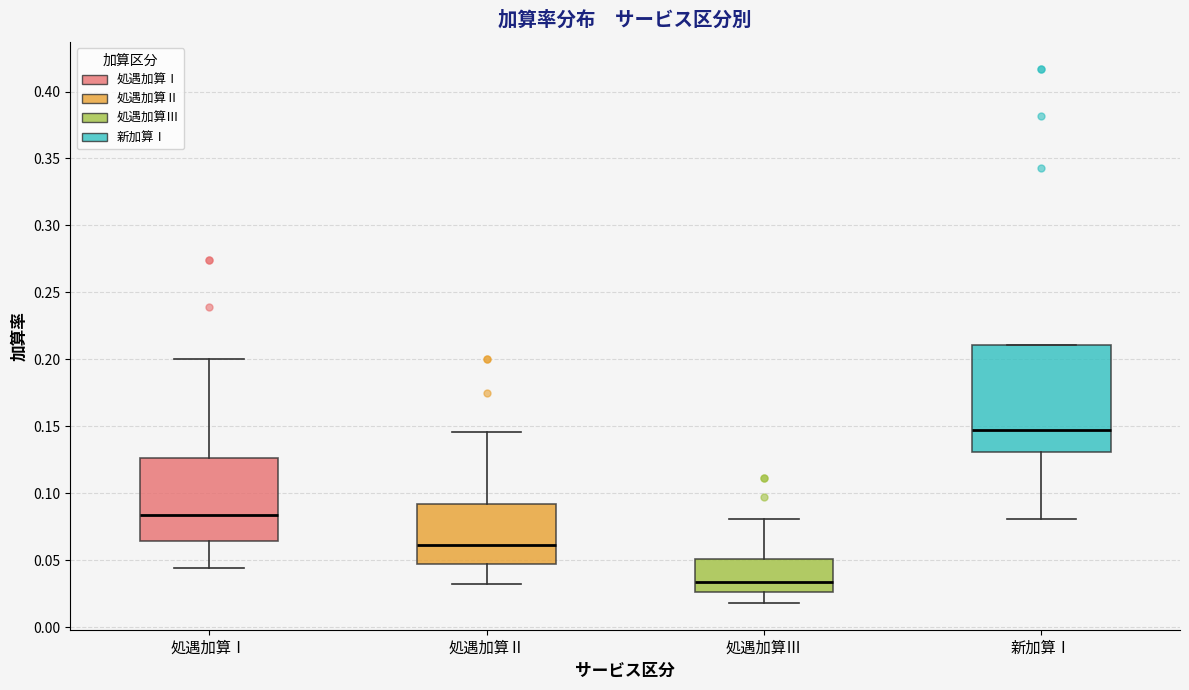

Reading left to right, transcribe this box plot: for each box, give where its median line is, the range the box spans, and where its two whiskers end, as read against the y-axis. The values are not printed on the chart, so give them approximately, as read against the axis.

処遇加算Ⅰ: median 0.085, box 0.065 to 0.125, whiskers 0.045 to 0.200
処遇加算Ⅱ: median 0.060, box 0.045 to 0.090, whiskers 0.030 to 0.145
処遇加算Ⅲ: median 0.035, box 0.025 to 0.050, whiskers 0.020 to 0.080
新加算Ⅰ: median 0.145, box 0.130 to 0.210, whiskers 0.080 to 0.210